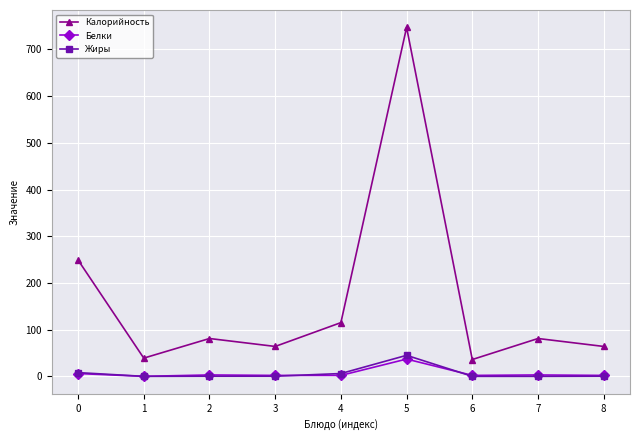

What is the value of the Калорийность point at the 3rd from the left?

81.0